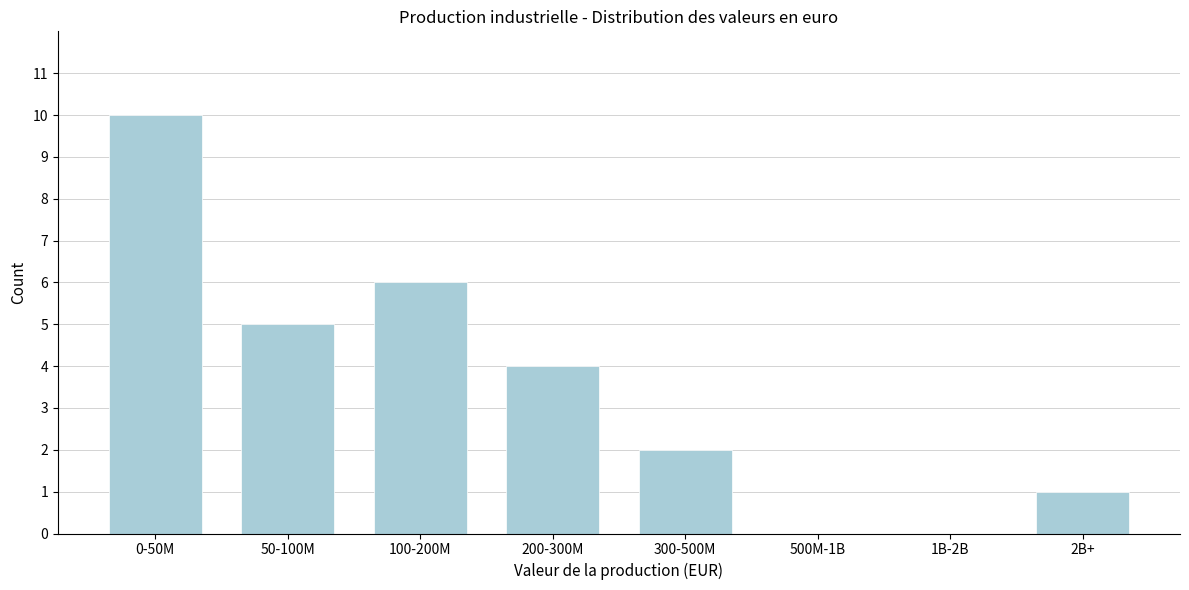

Reading right to left, extract all data points from this chart.

2B+=1	1B-2B=0	500M-1B=0	300-500M=2	200-300M=4	100-200M=6	50-100M=5	0-50M=10